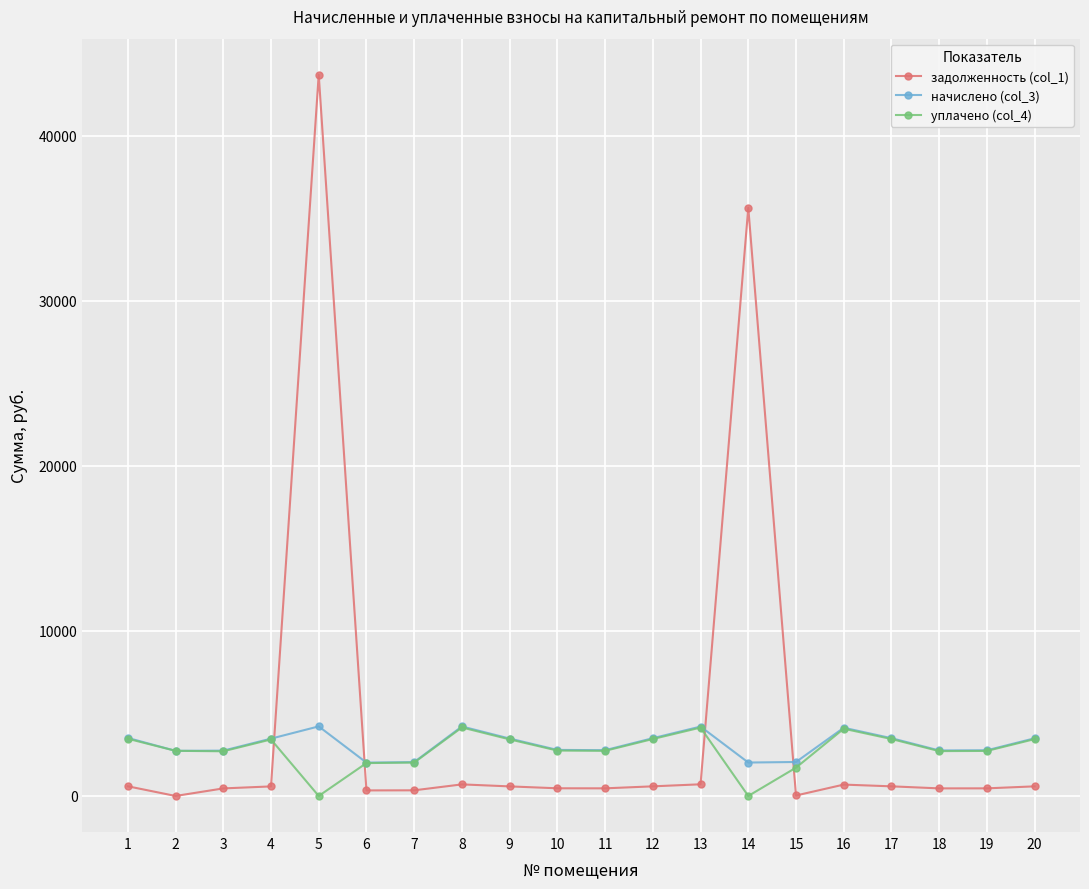

List the series in order of their overall mean, lowest first.

уплачено (col_4), начислено (col_3), задолженность (col_1)